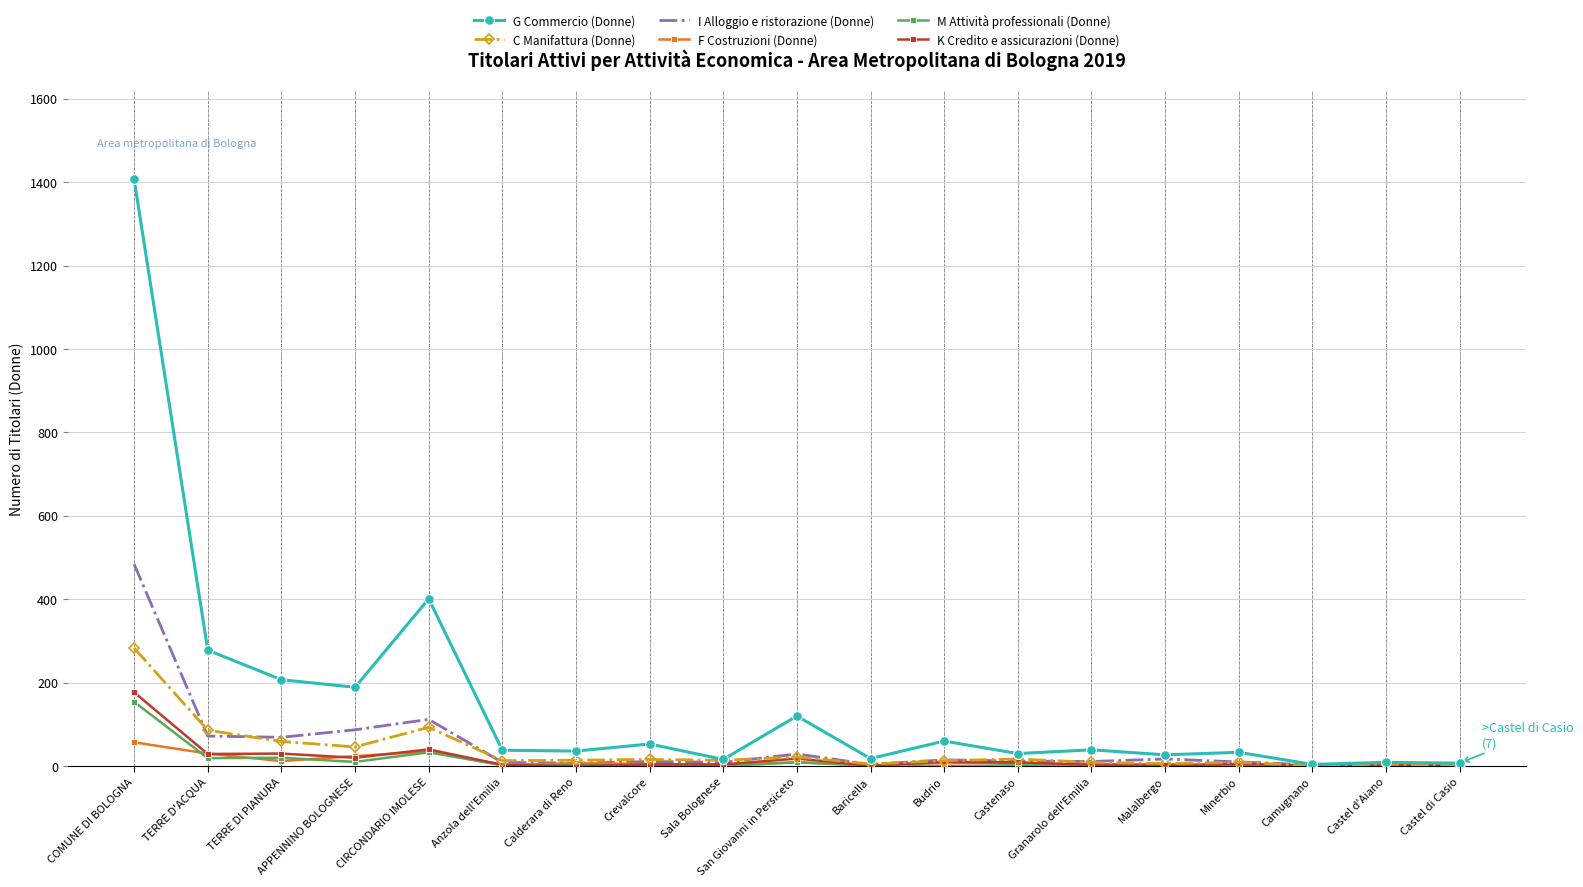

The M Attività professionali (Donne) series shows 154 at COMUNE DI BOLOGNA. True or false?

True